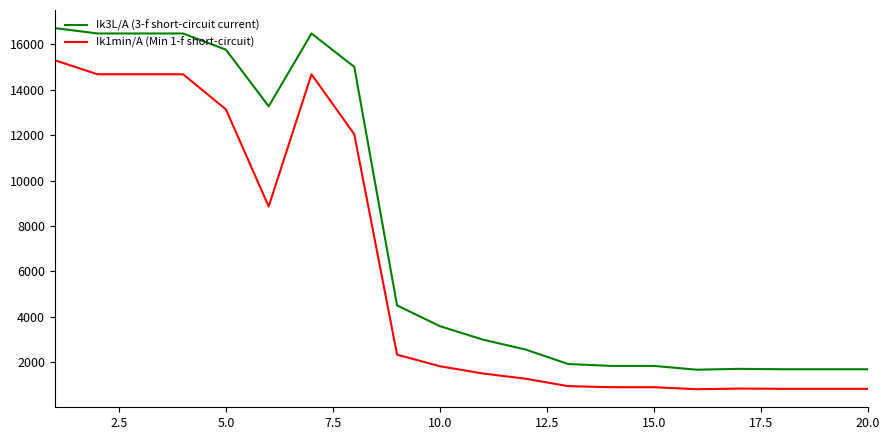

How many lines are shown in the chart?

2